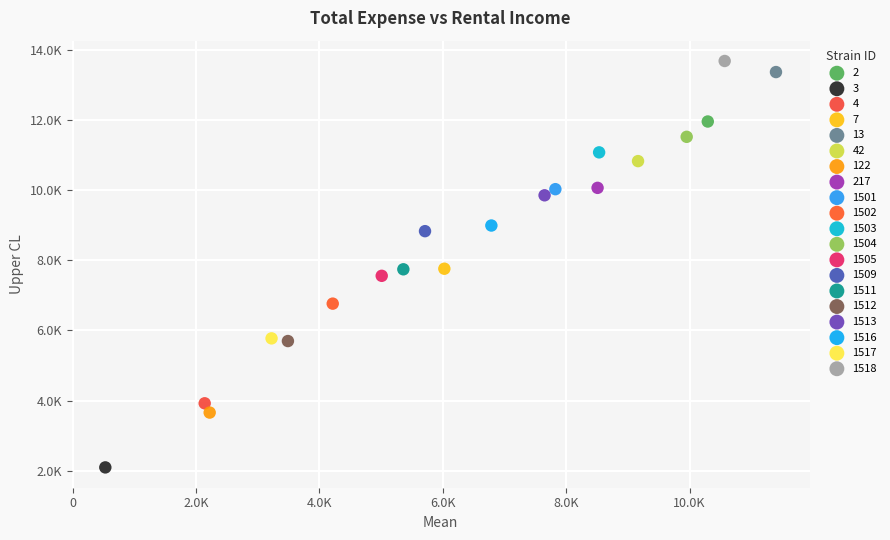

What are all the series names shown in the legend?

2, 3, 4, 7, 13, 42, 122, 217, 1501, 1502, 1503, 1504, 1505, 1509, 1511, 1512, 1513, 1516, 1517, 1518